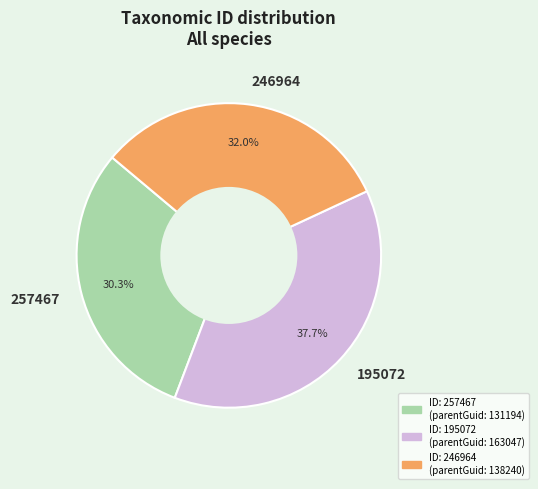

To the nearest percent, what percentage of the pie is 195072?

38%